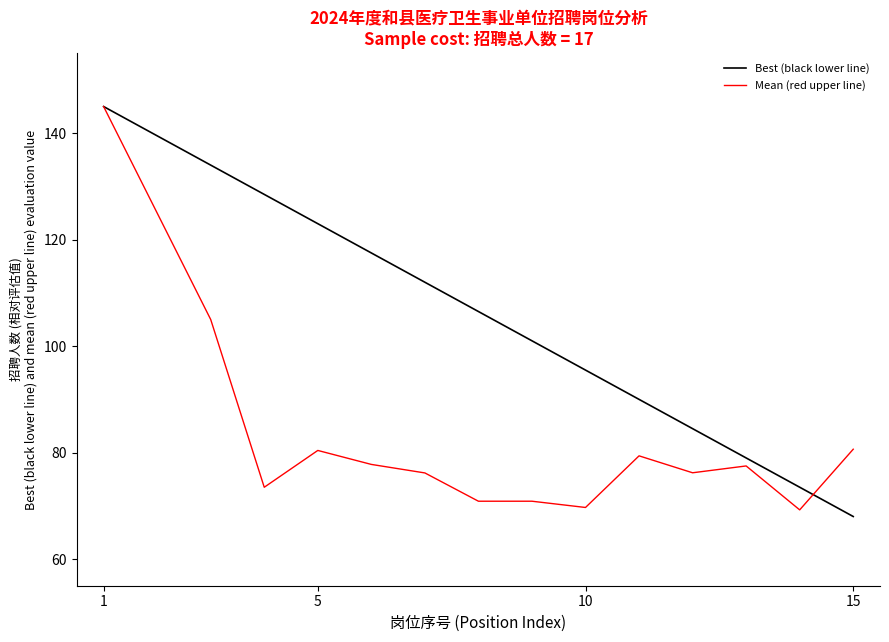

What are all the series names shown in the legend?

Best (black lower line), Mean (red upper line)